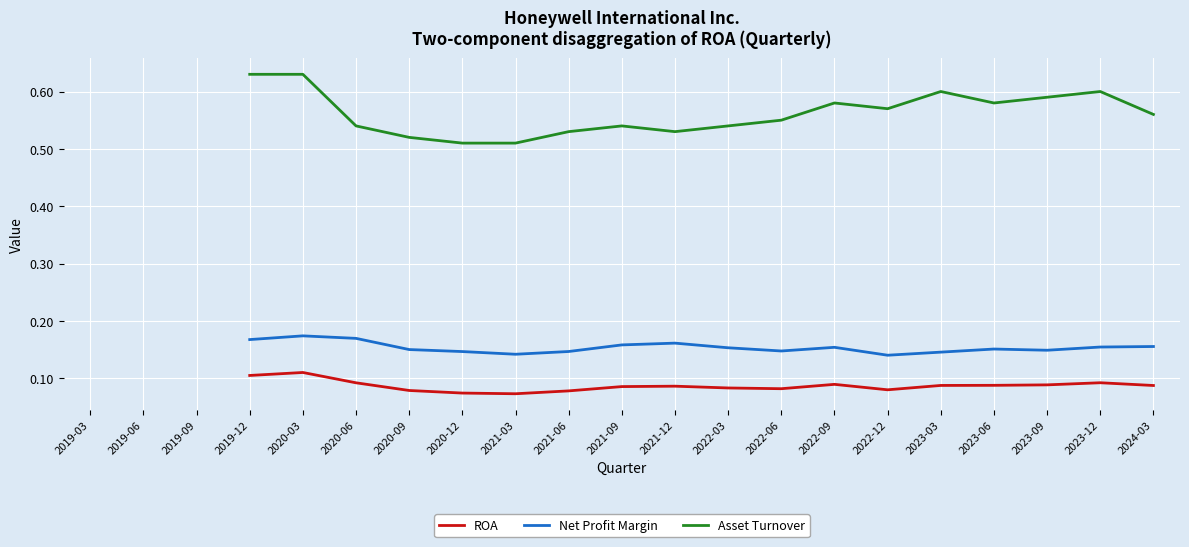

Between 2021-09 and 2022-03, which series saw the biggest shift?

Net Profit Margin